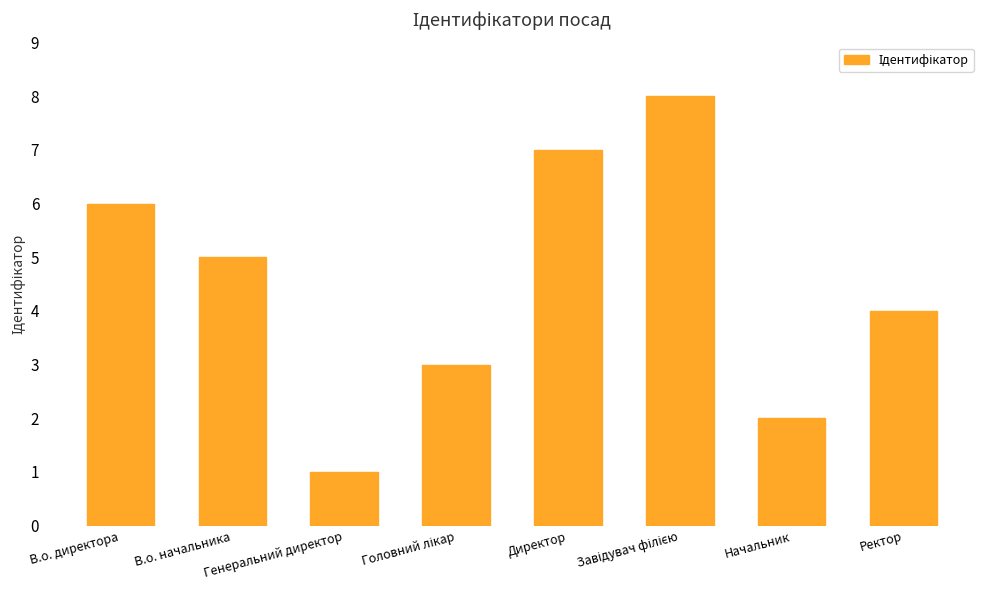

What is the difference between the values at В.о. директора and Директор?

1